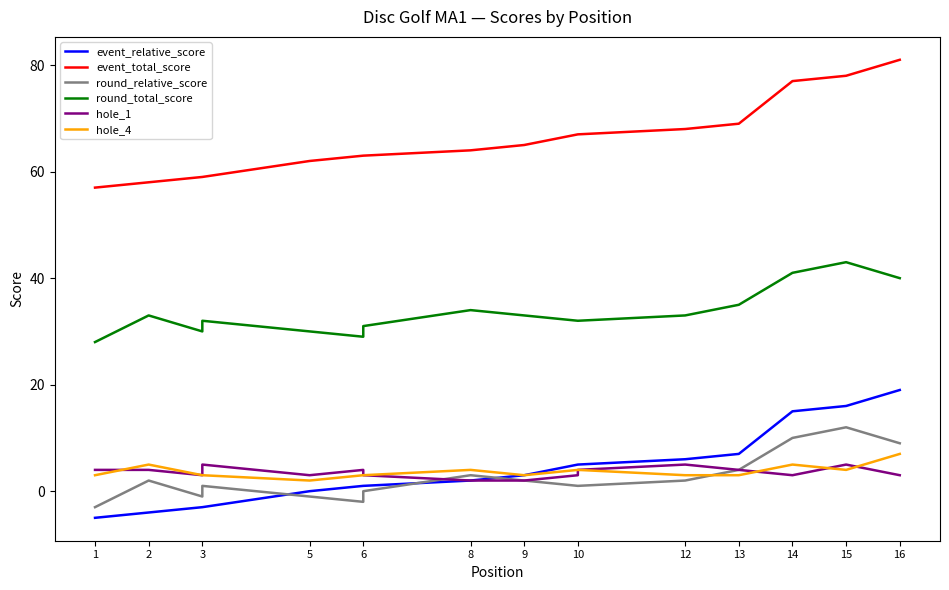

How many data points in hole_1 are above 4?

3